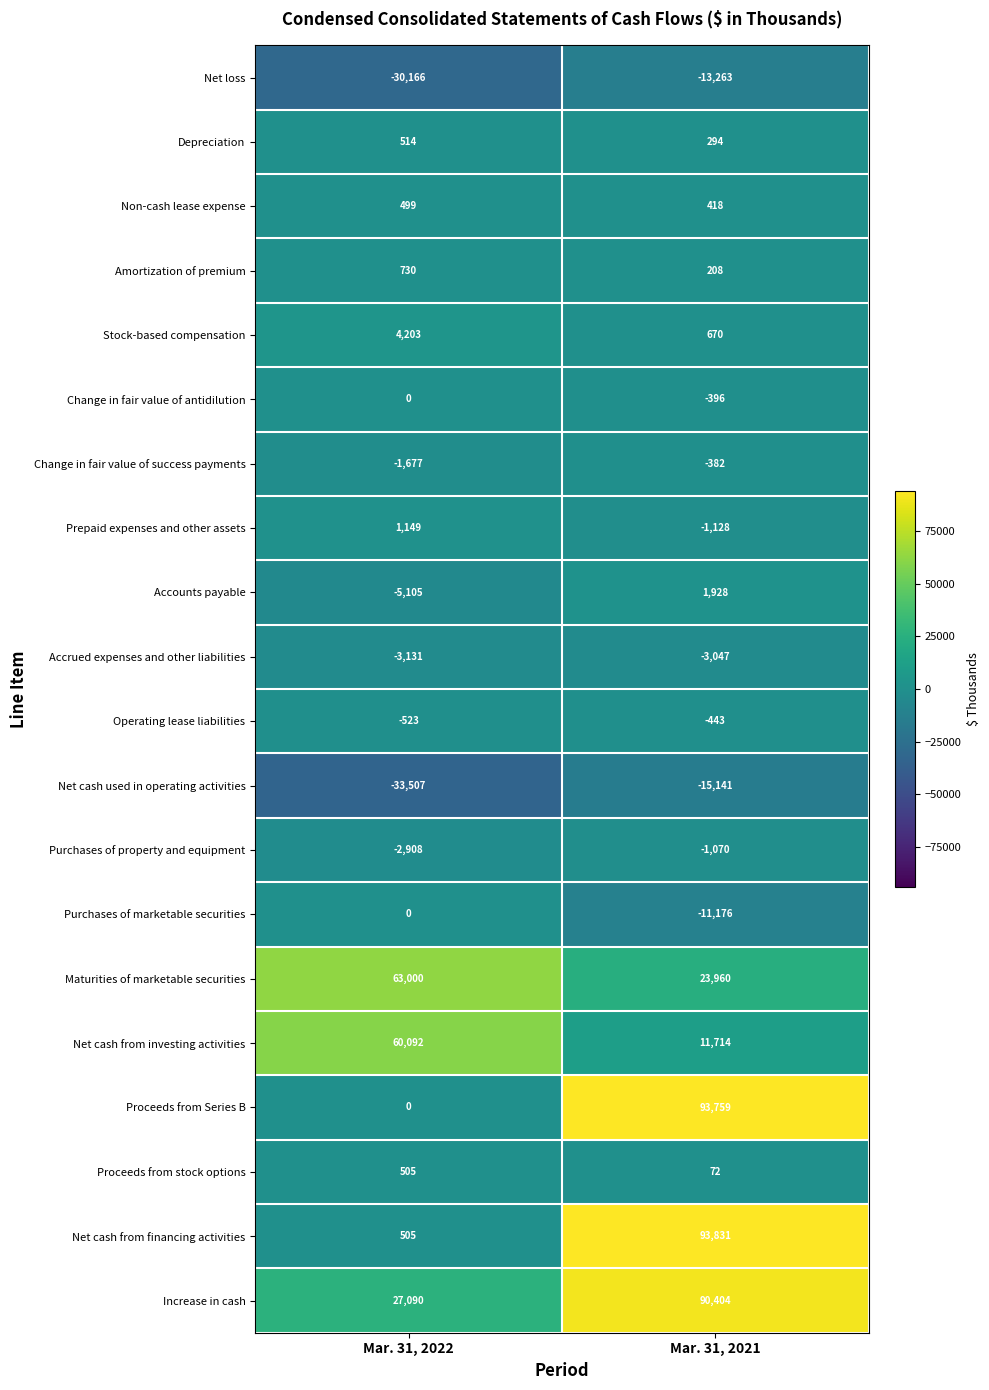

Rank the series at Mar. 31, 2021 from highest to lowest value.

Net cash from financing activities, Proceeds from Series B, Increase in cash, Maturities of marketable securities, Net cash from investing activities, Accounts payable, Stock-based compensation, Non-cash lease expense, Depreciation, Amortization of premium, Proceeds from stock options, Change in fair value of success payments, Change in fair value of antidilution, Operating lease liabilities, Purchases of property and equipment, Prepaid expenses and other assets, Accrued expenses and other liabilities, Purchases of marketable securities, Net loss, Net cash used in operating activities